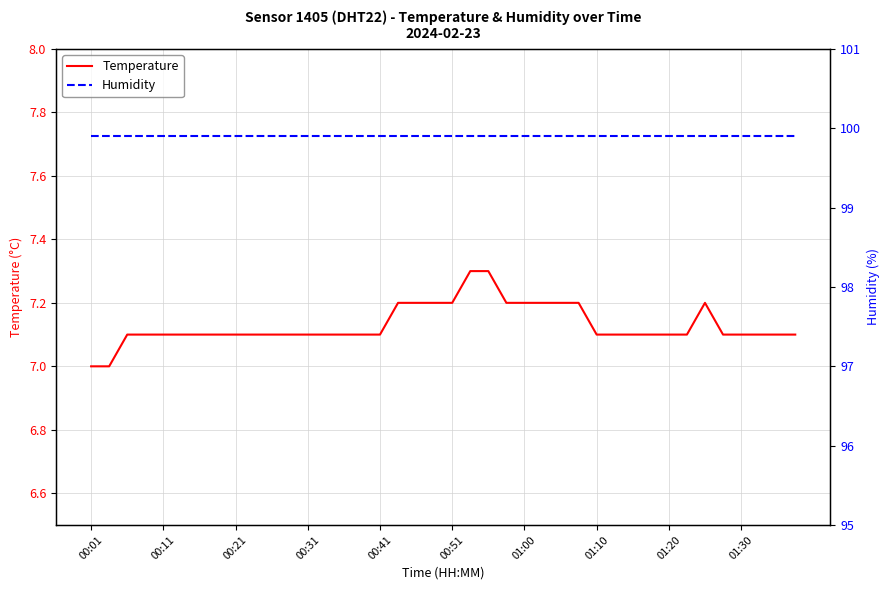

The value of Humidity at 29 is 65.3. True or false?

False